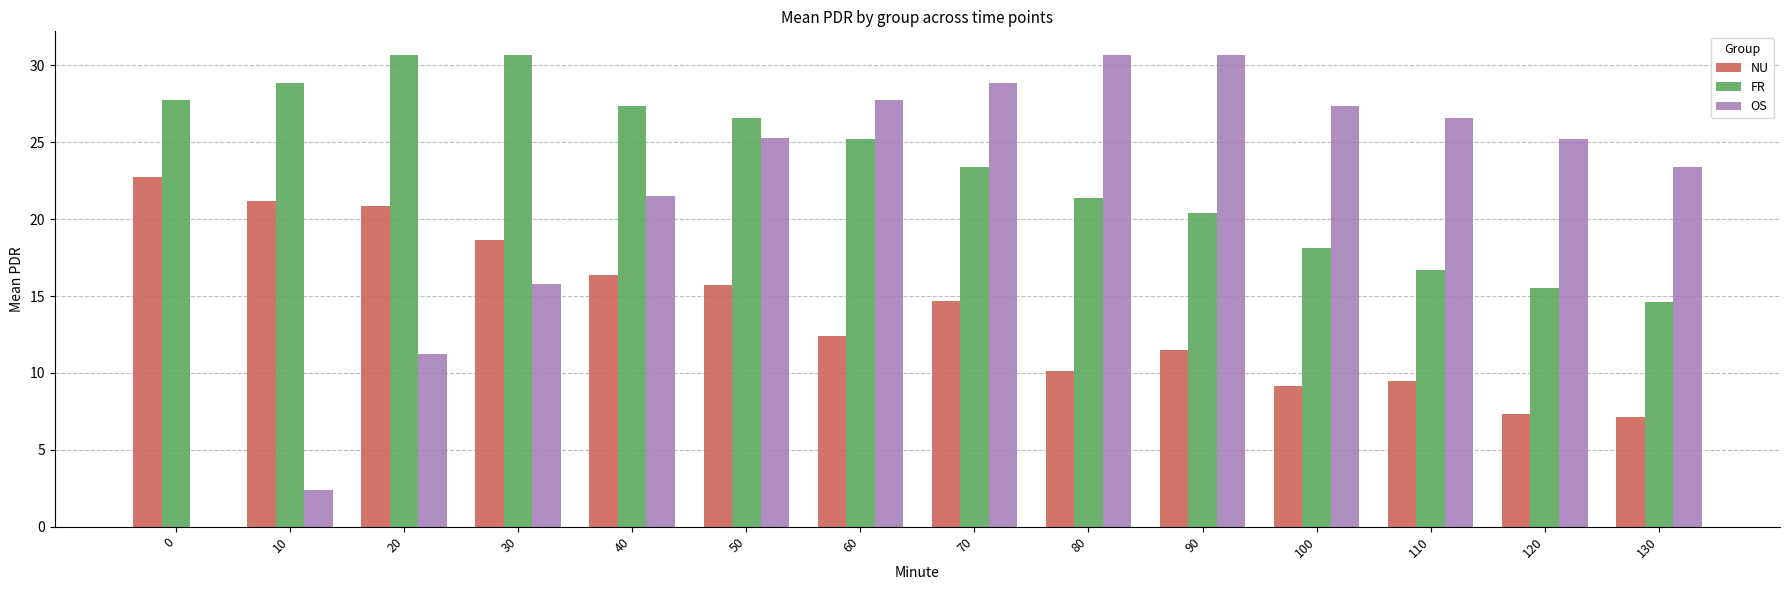

Is the value of FR at 120 greater than the value of NU at 0?

No